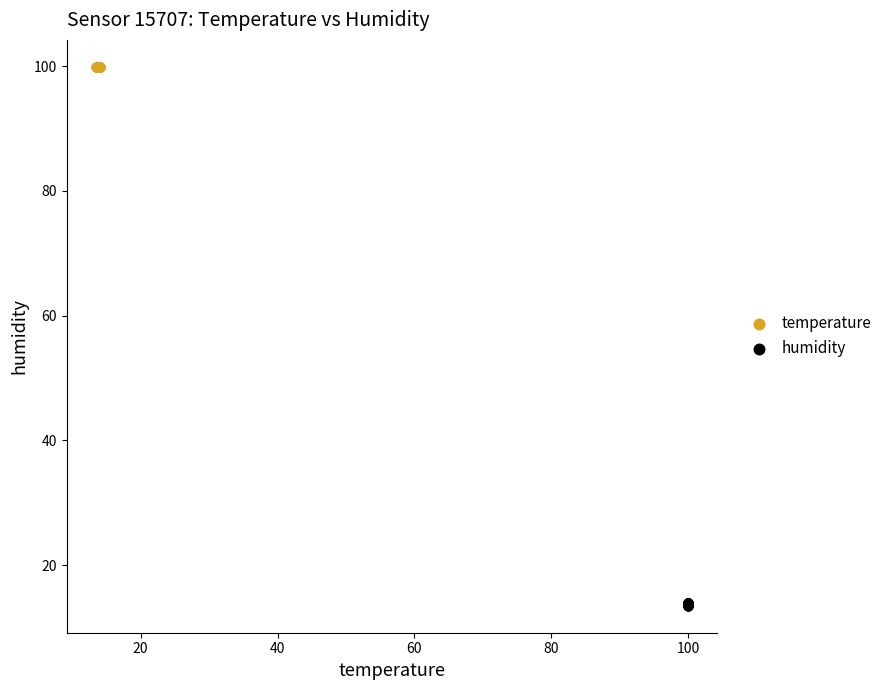

Which series reaches the minimum Y coordinate?

humidity